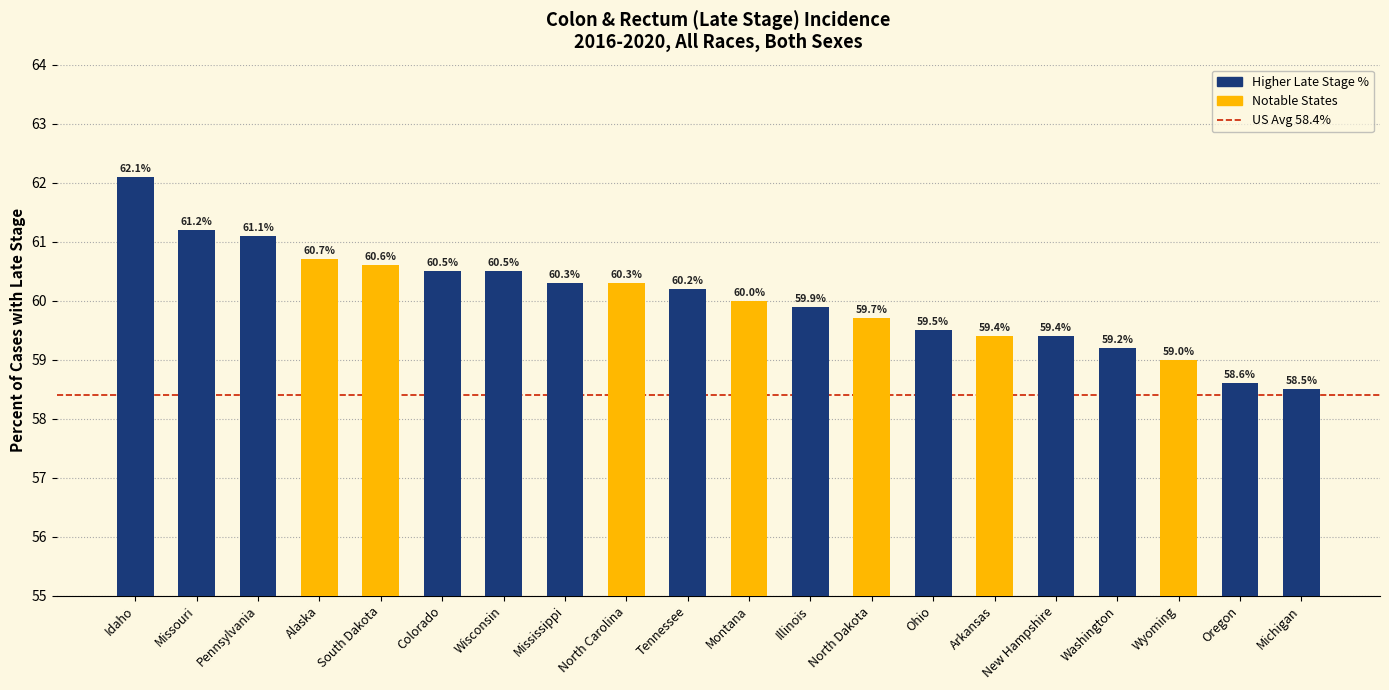

What is the value of the 7th bar from the left?

60.5